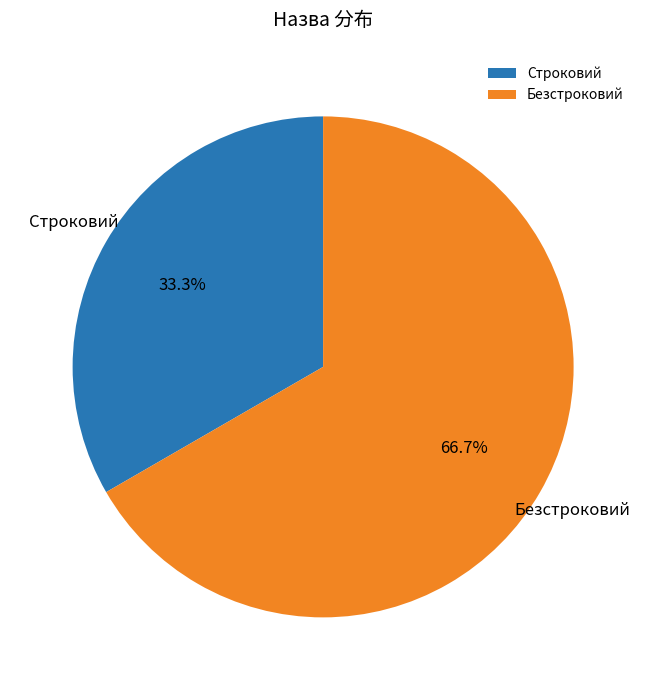

What is the smallest slice in the pie chart?

Строковий